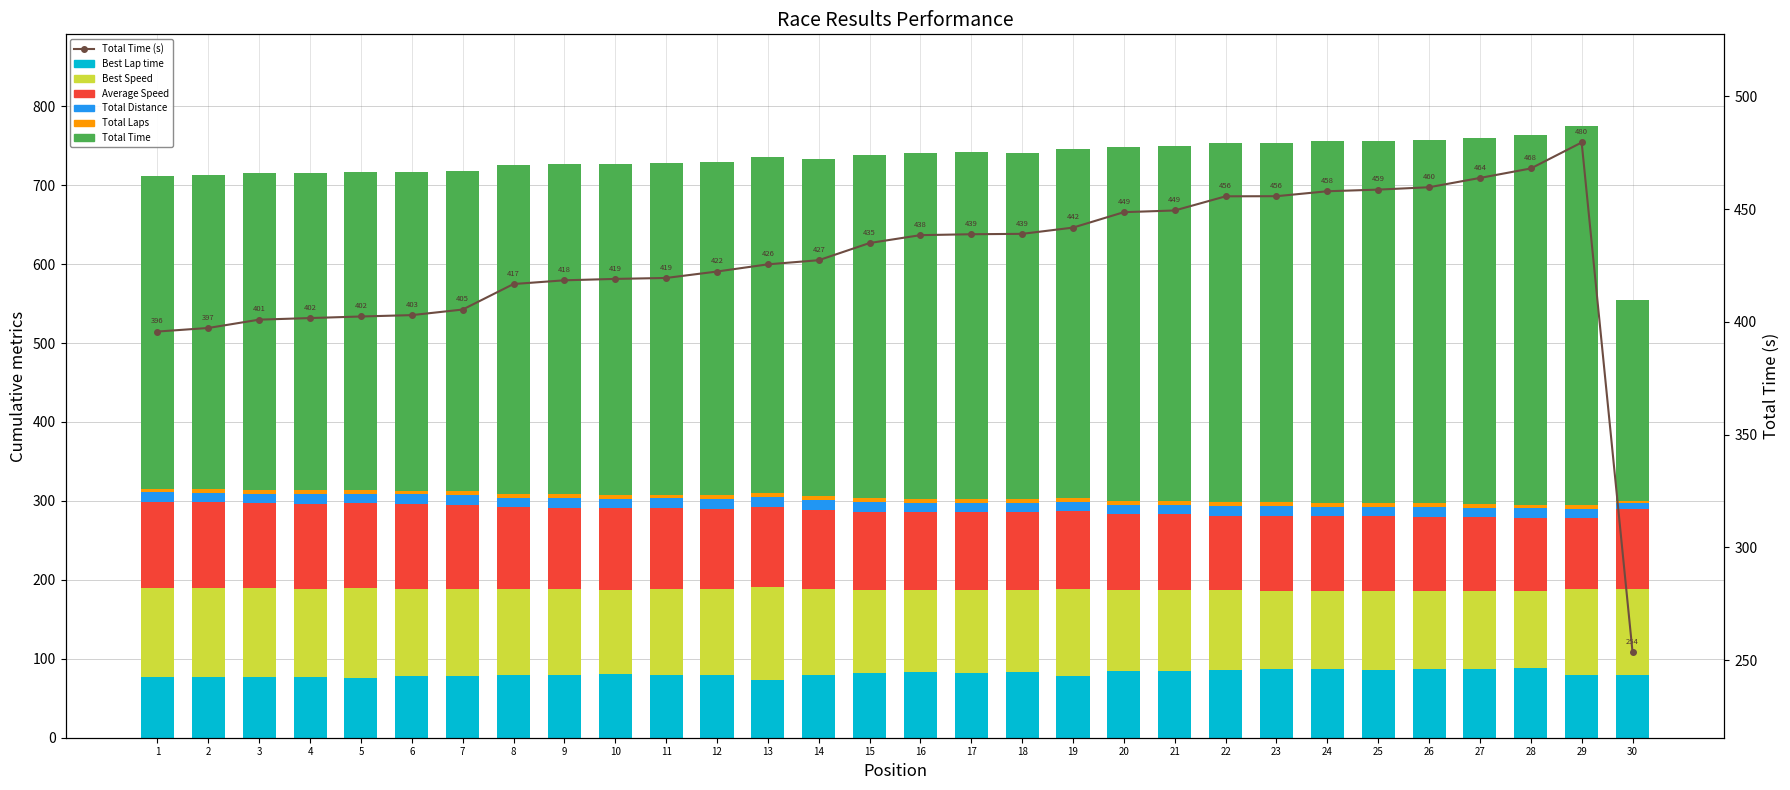

The value of Best Lap time at 12 is 127.5. True or false?

False